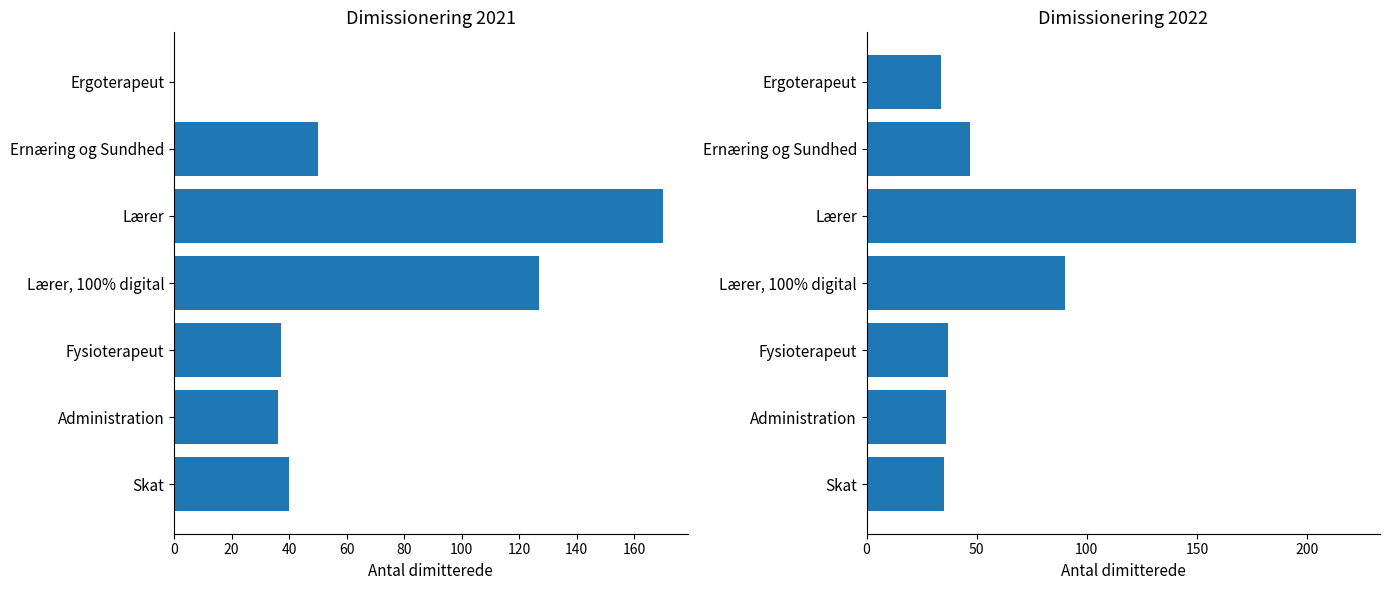

Is the value of Dimissionering 2021 at Ernæring og Sundhed greater than the value of Dimissionering 2022 at Fysioterapeut?

Yes